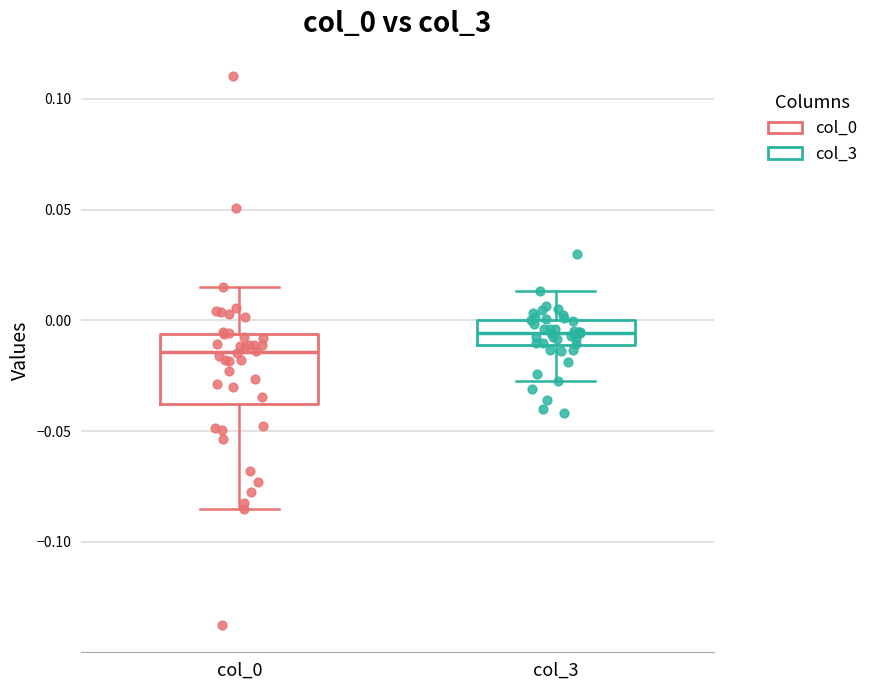

Comparing the boxes themselves (not the whiskers), which one is the tallest?

col_0